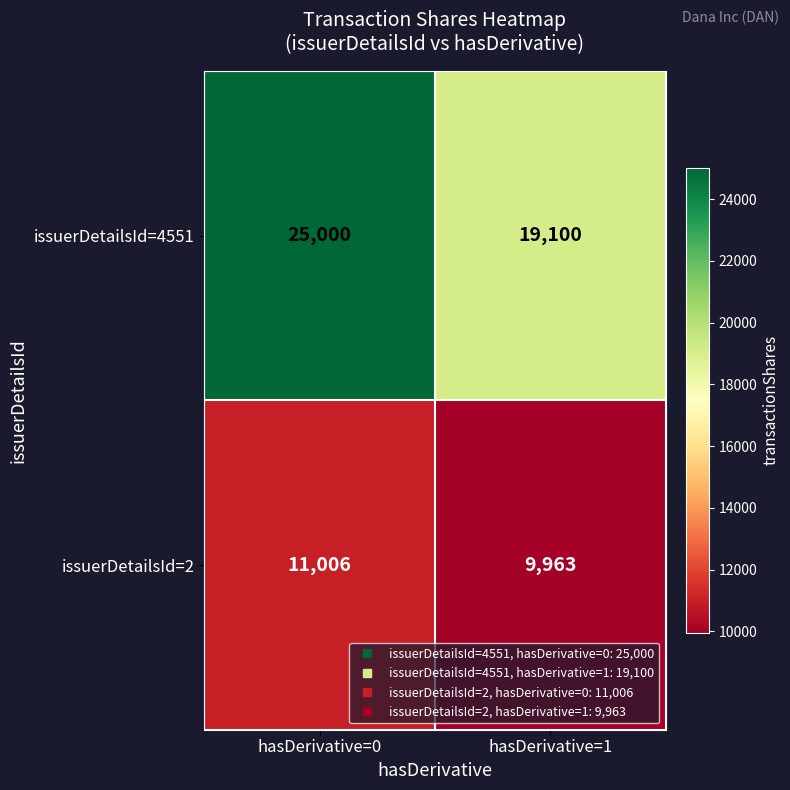

What is the sum of the issuerDetailsId=4551 values at hasDerivative=0 and hasDerivative=1?

44100